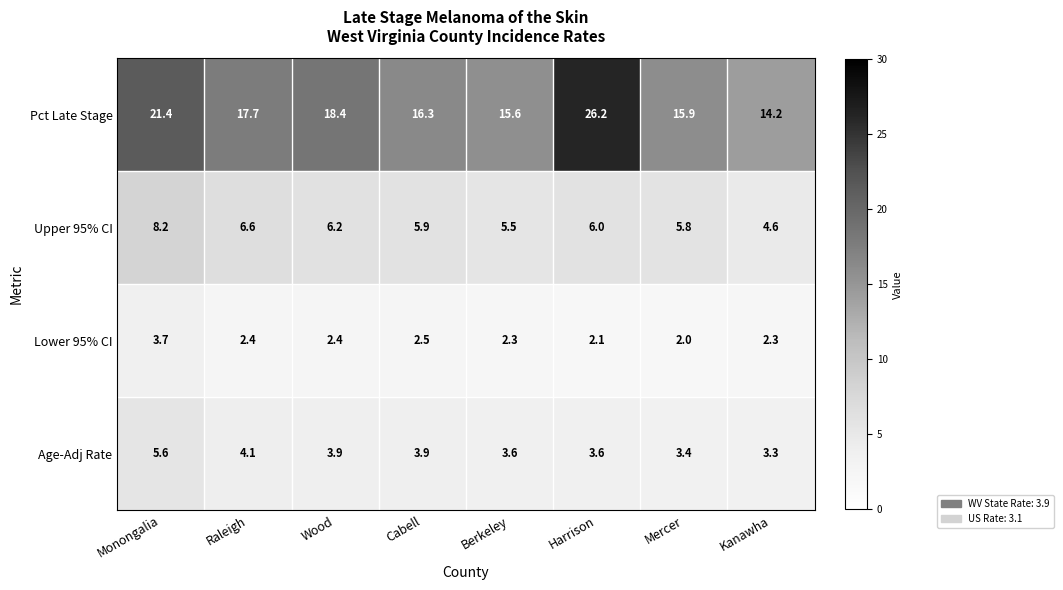

What is the difference between the second highest and minimum values in the Lower 95% CI series?

0.5